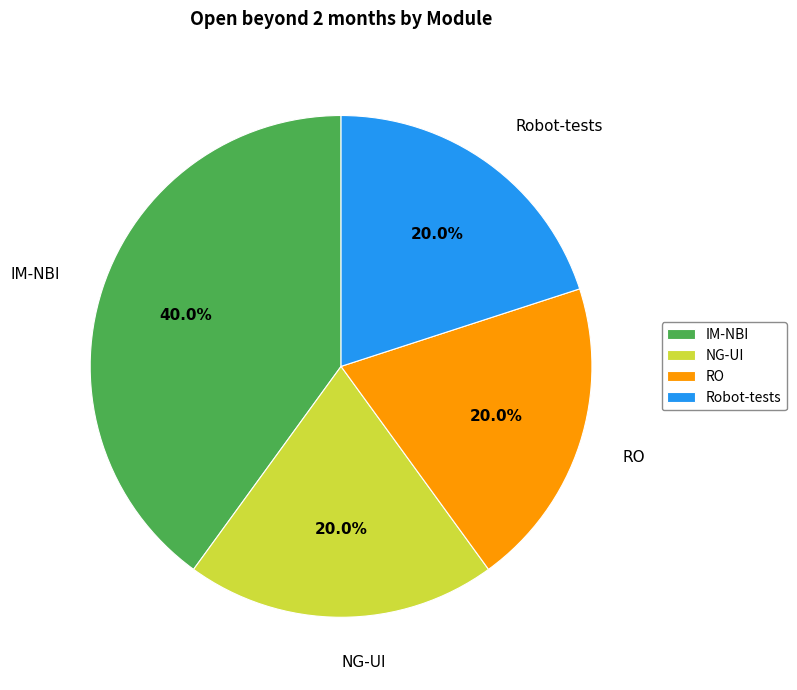

Is there a majority slice in this chart?

No